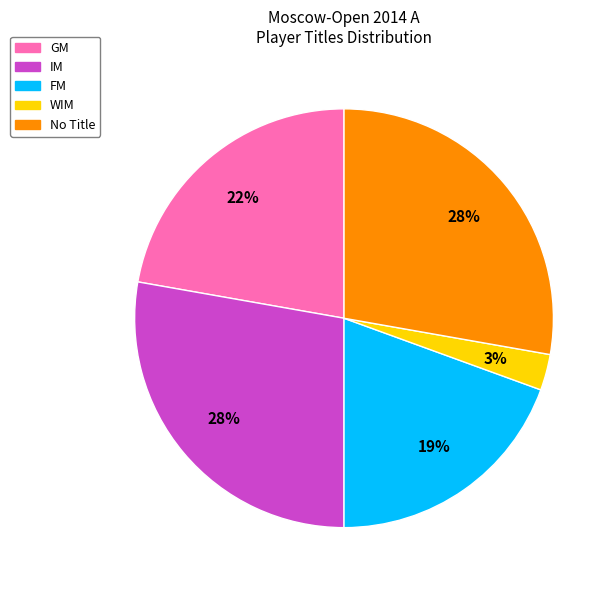

Which has a higher value, IM or FM?

IM